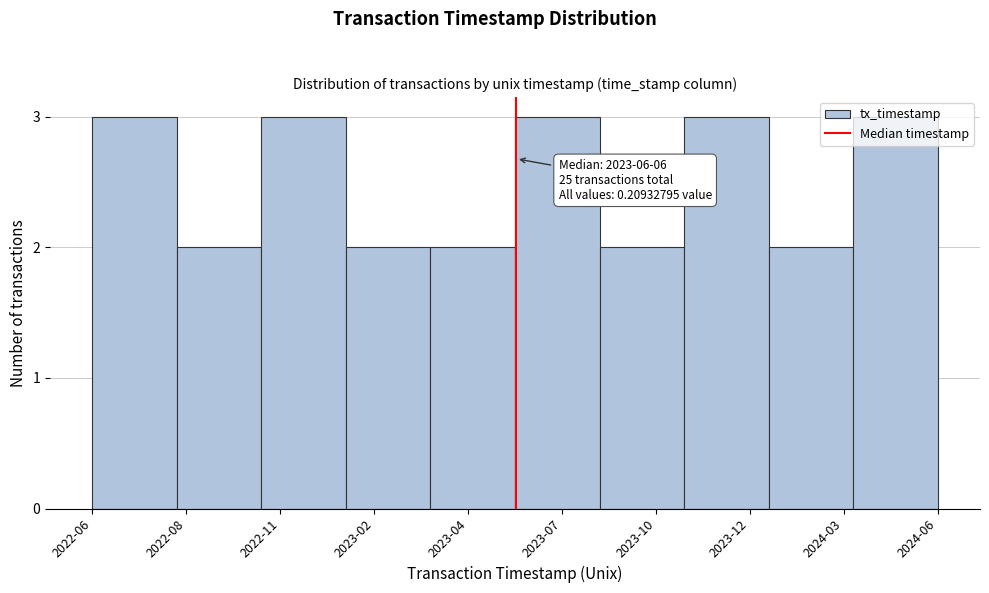

What is the label of the 4th bar from the left?

2023-02